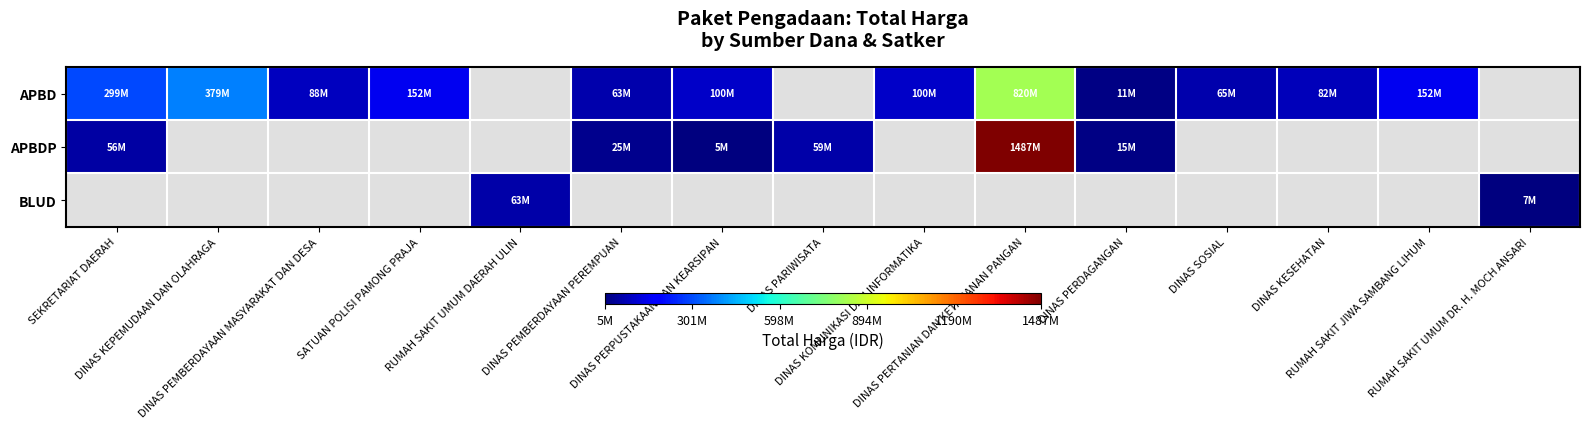

How many positive values does the APBDP series have?

6